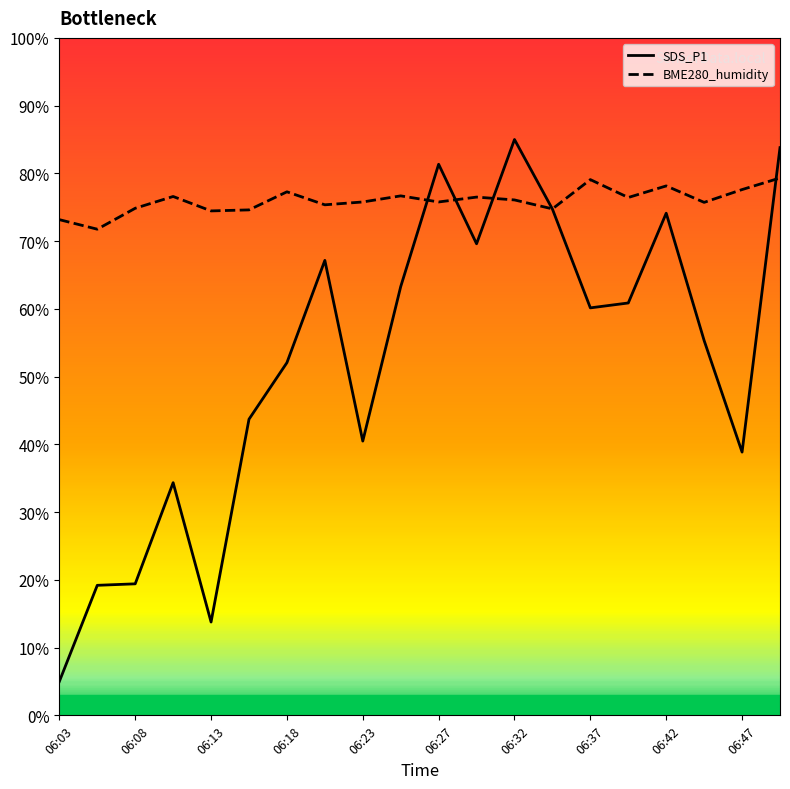

At which label does SDS_P1 reach its minimum?

06:03